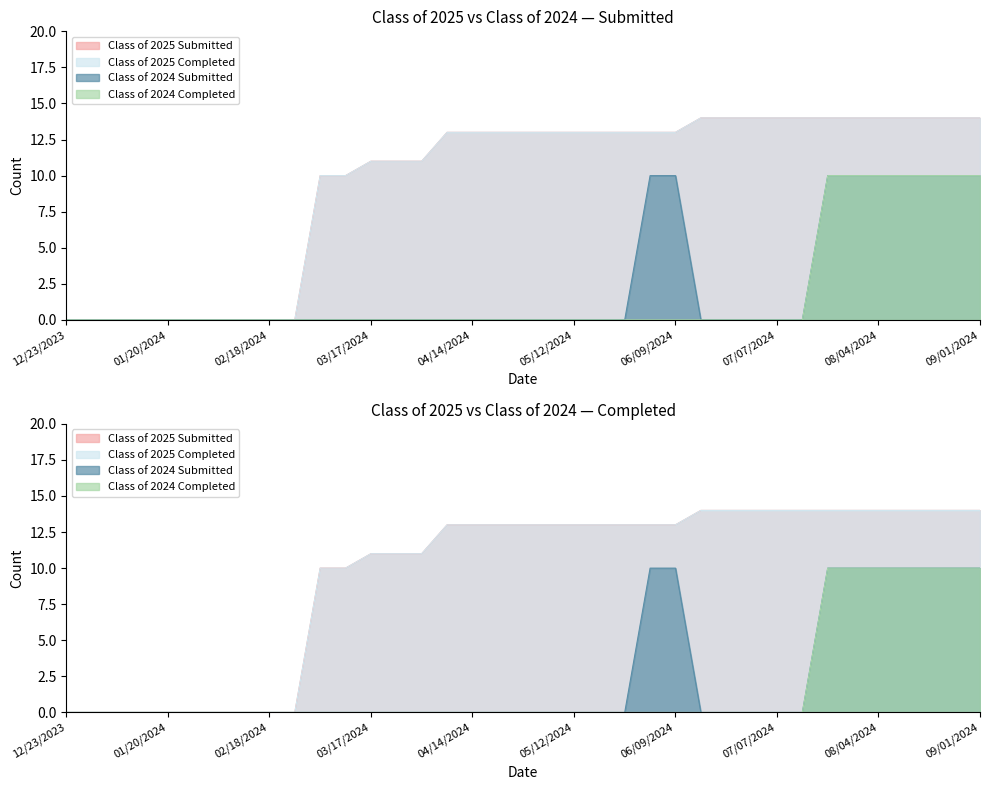

Where is Class of 2024 Submitted nearest to the value 5?

12/23/2023